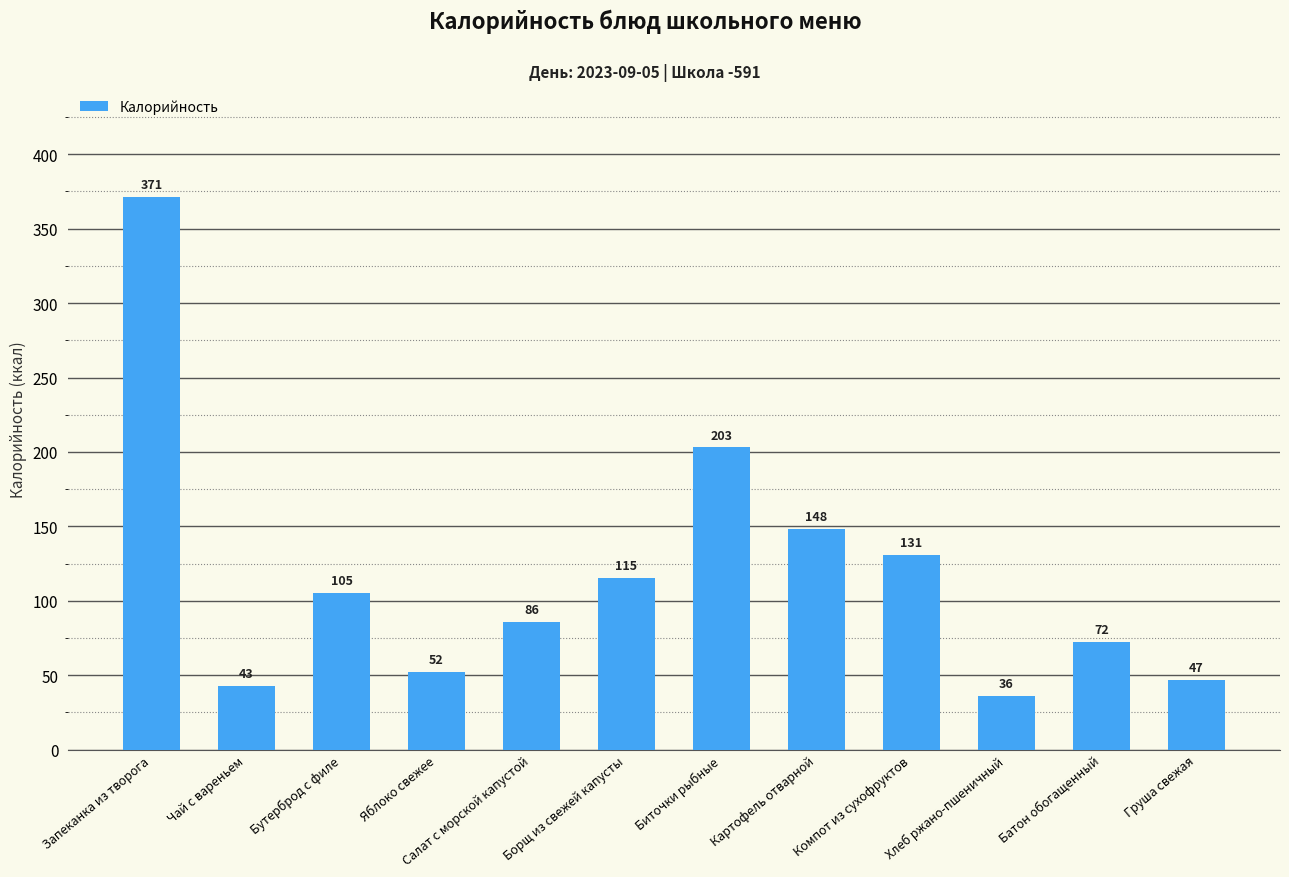

What is the smallest value displayed?

36